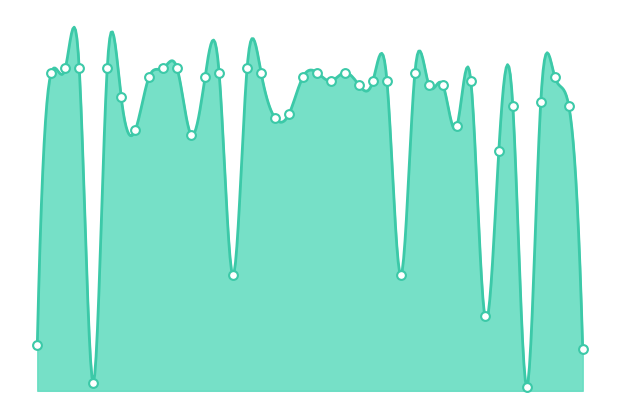

What is the change in value from 7 to 25?

+4